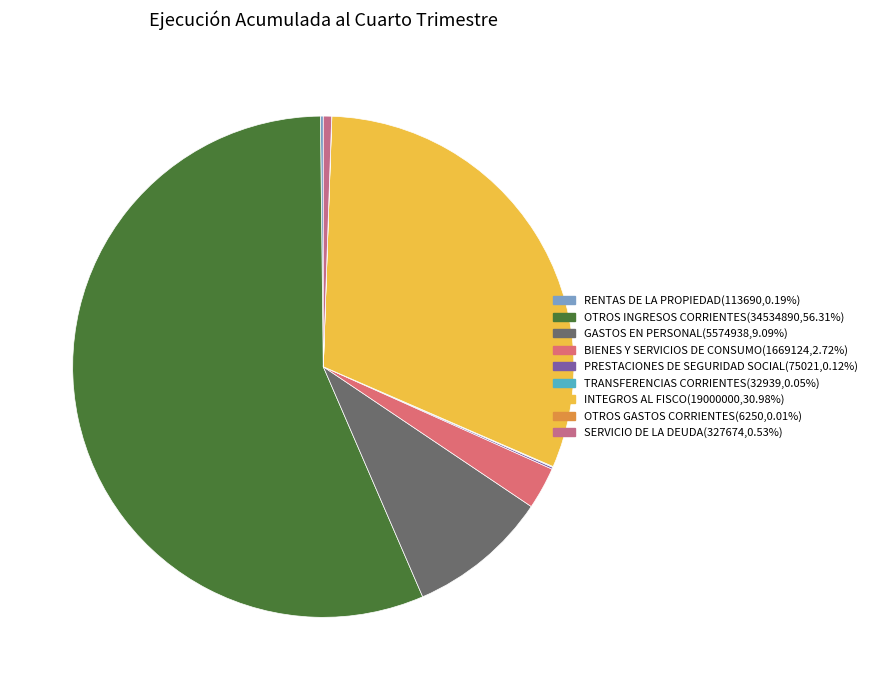

The RENTAS DE LA PROPIEDAD slice represents 0% of the pie. True or false?

True